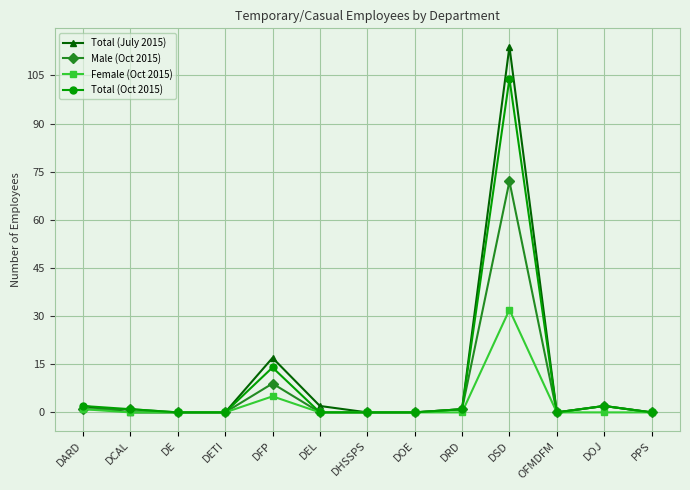

Which category has the highest value across all series?

DSD